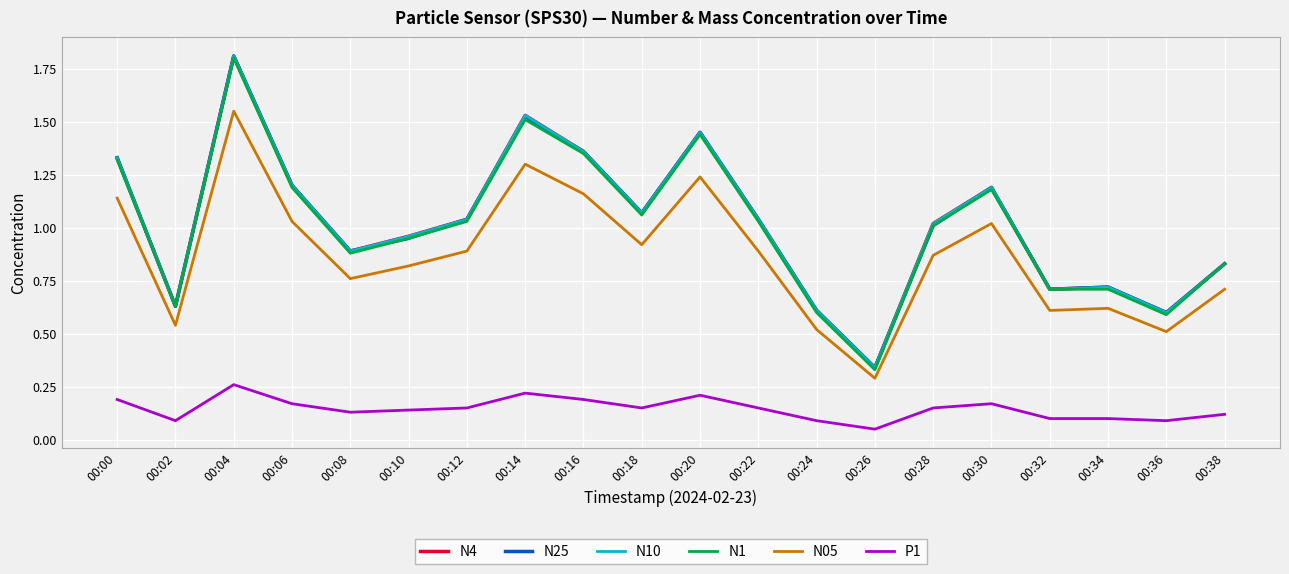

Is this an area chart (filled region under the line)?

No